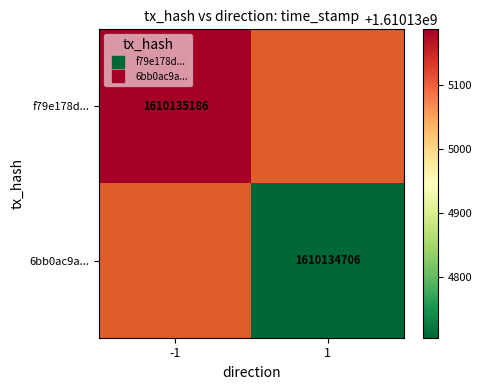

What is the total value across all series at 1?

1610134706